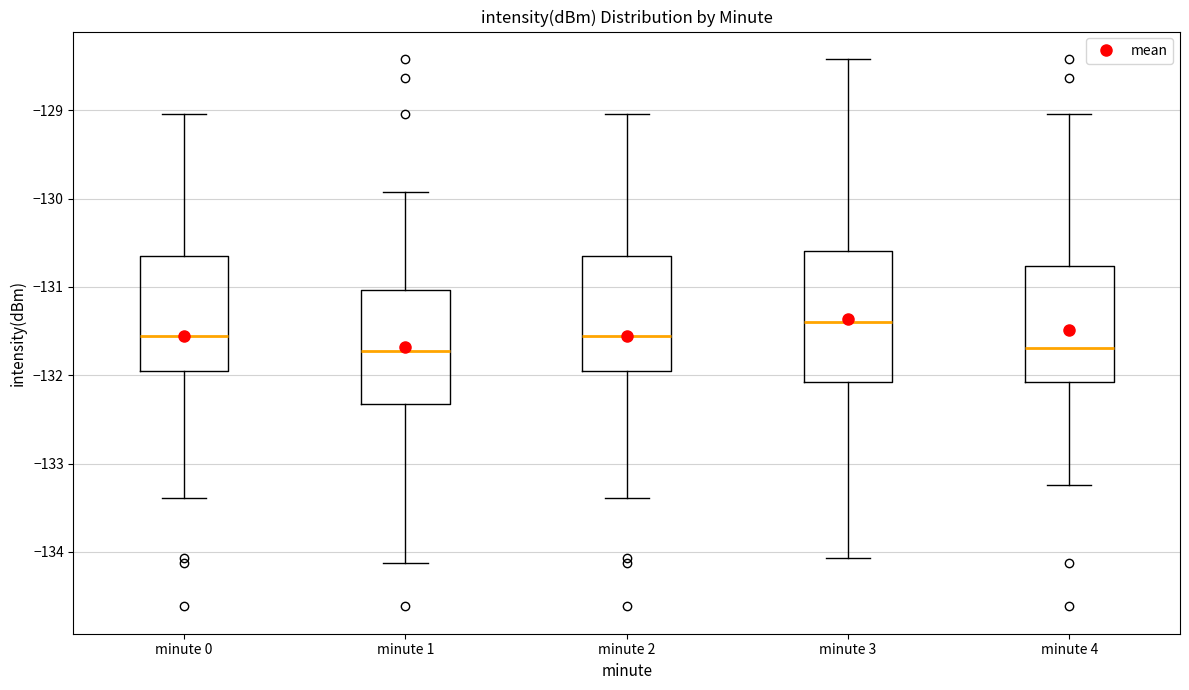

Reading left to right, read every box against the y-axis: the position of its median line, the range the box covers, and the ends of its whiskers. The values are not printed on the chart, so give them approximately, as read against the axis.

minute 0: median -131.6, box -131.9 to -130.6, whiskers -133.4 to -129.0
minute 1: median -131.7, box -132.3 to -131.0, whiskers -134.1 to -129.9
minute 2: median -131.6, box -131.9 to -130.6, whiskers -133.4 to -129.0
minute 3: median -131.4, box -132.1 to -130.6, whiskers -134.1 to -128.4
minute 4: median -131.7, box -132.1 to -130.8, whiskers -133.2 to -129.0